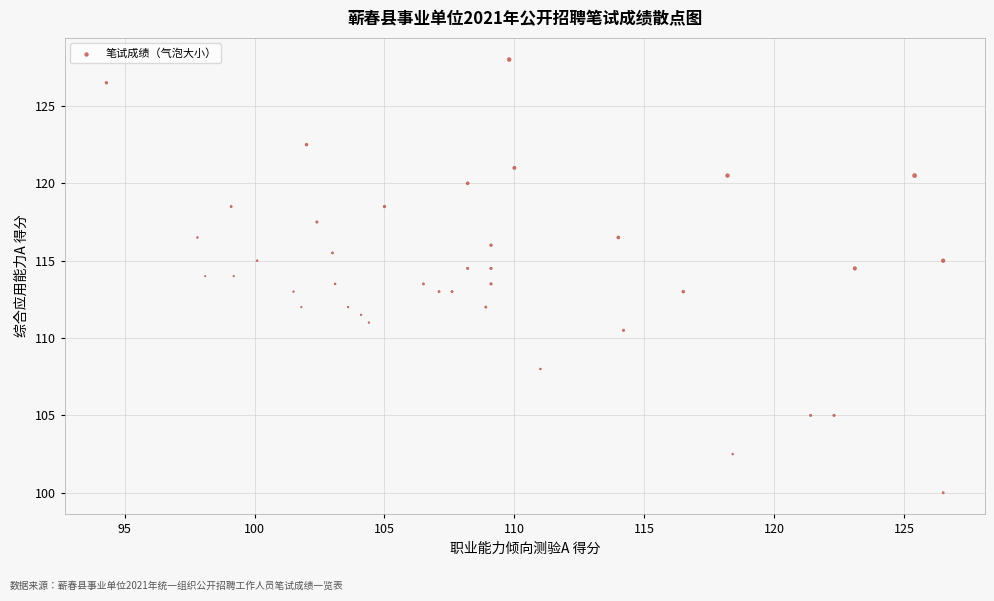

What is the range of Y values (max minus min)?

28.0